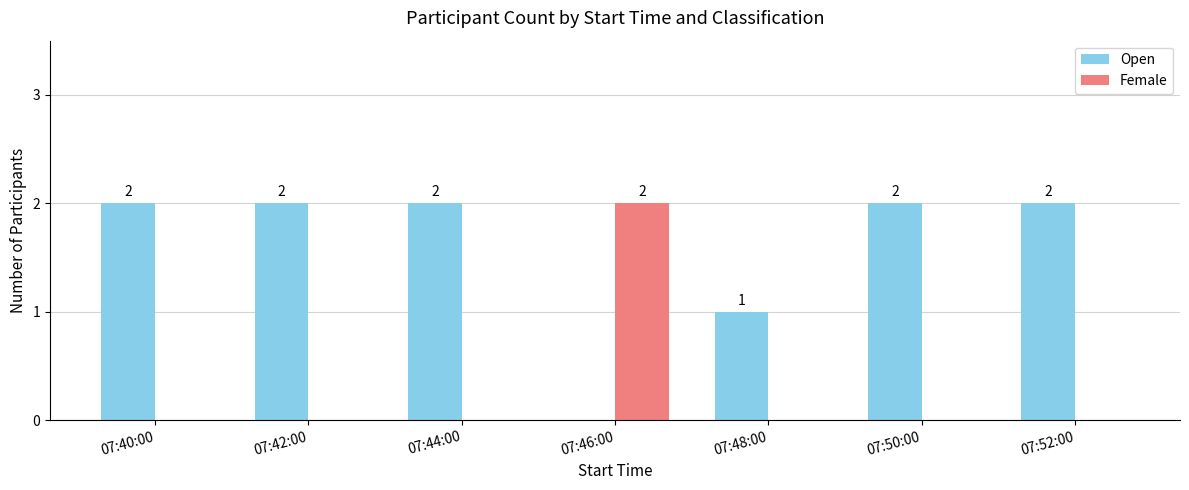

What is the sum of all Open values?

11